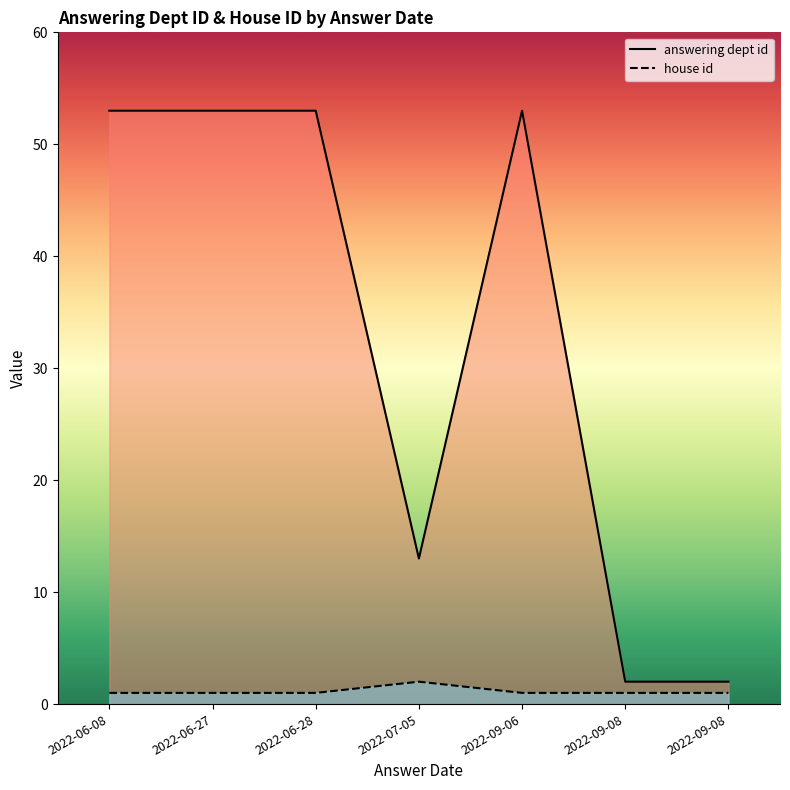

True or false: house id and answering dept id cross at least once.

False